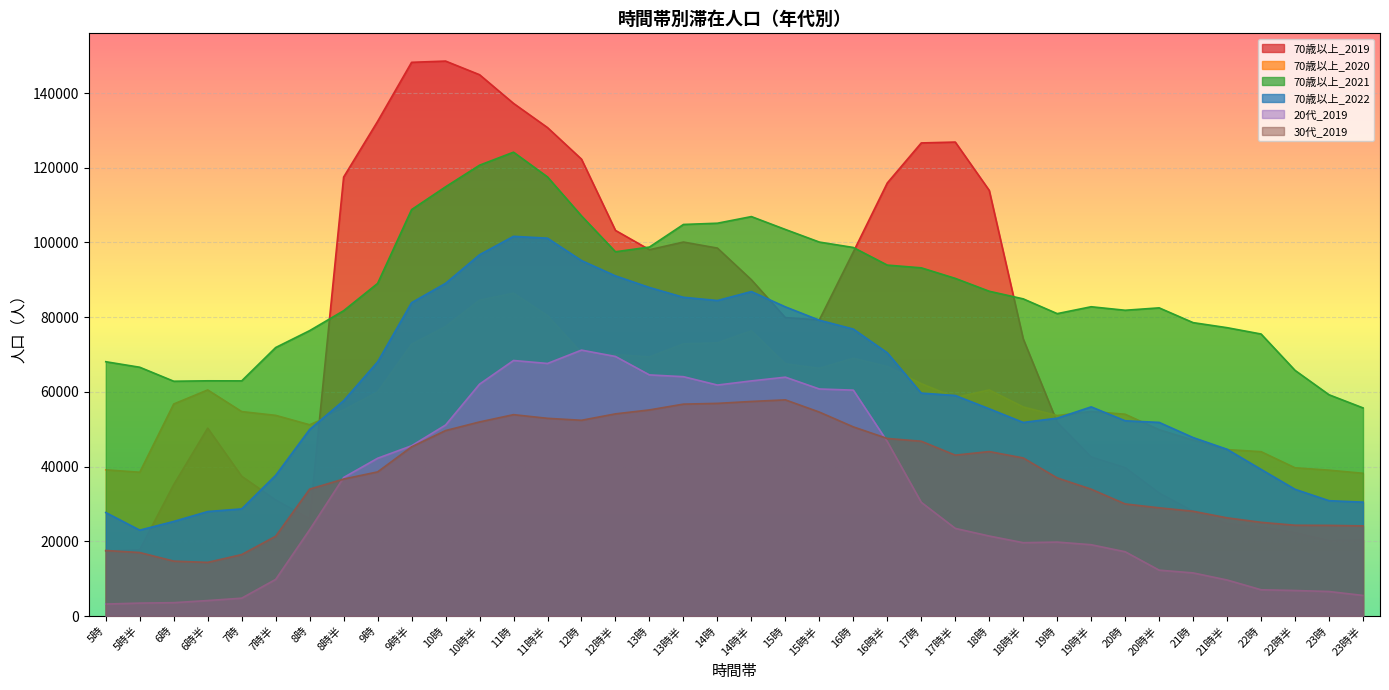

Which series ends up on top after the final intersection of 70歳以上_2020 and 20代_2019?

70歳以上_2020